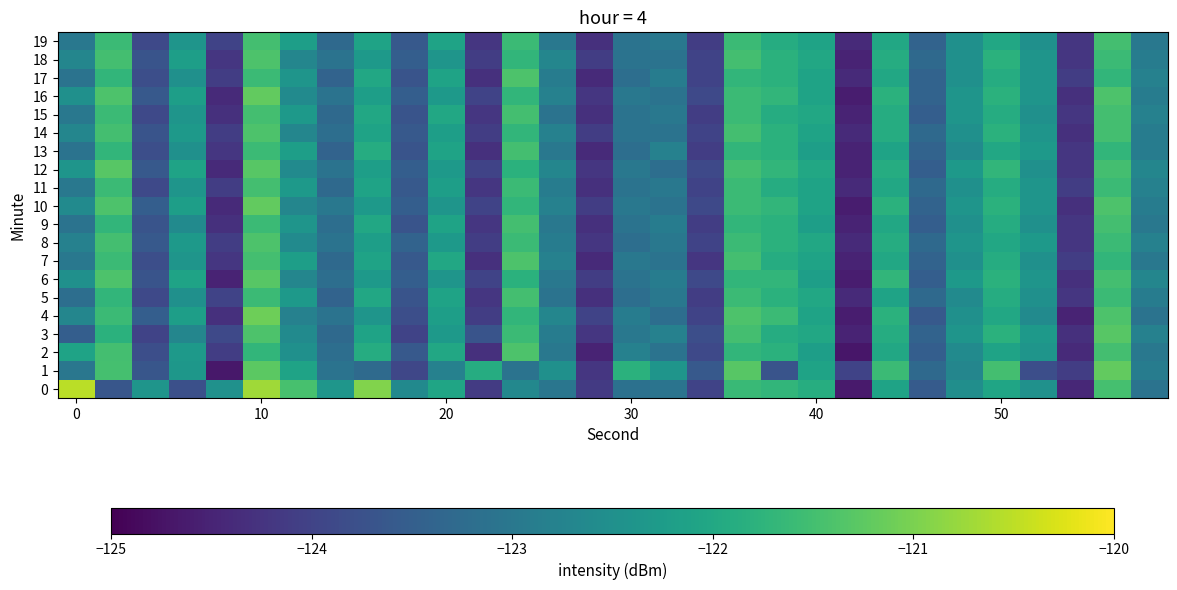

At how many categories does at least one series exceed -122?

14